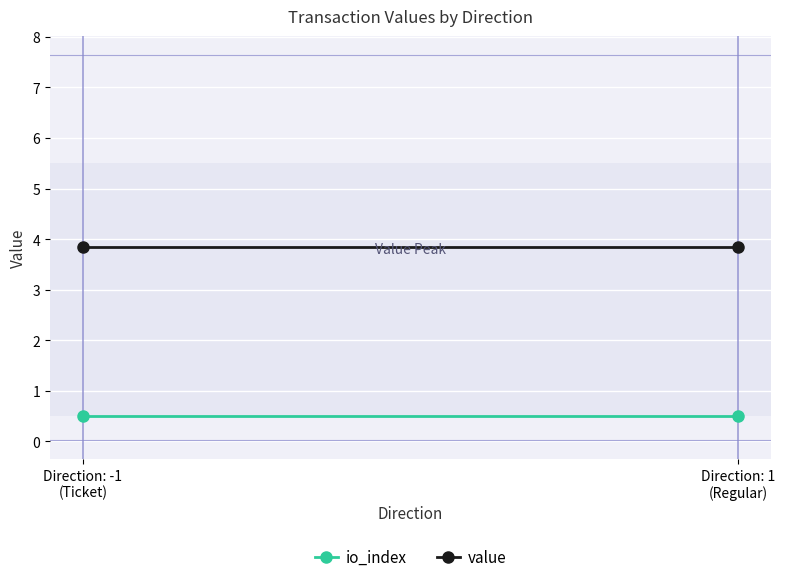

What is the lowest value of the value series?

3.8